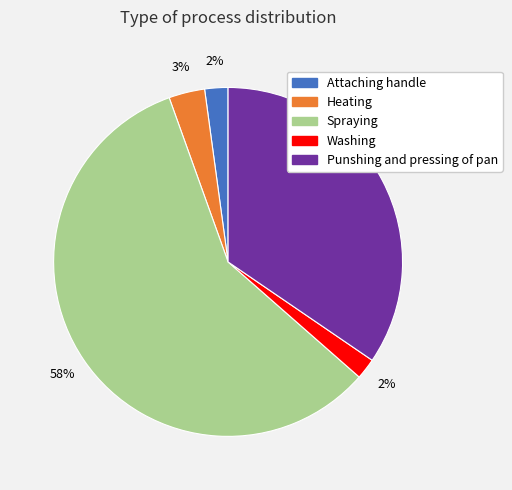

How many segments does this pie chart have?

5